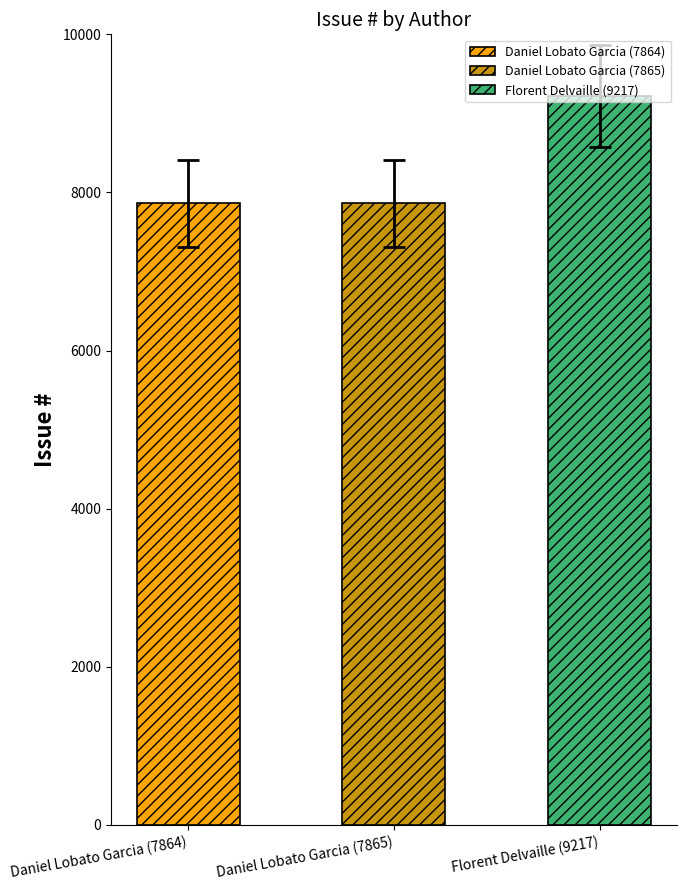

At which label does the data first exceed 7314?

Daniel Lobato Garcia (7865)